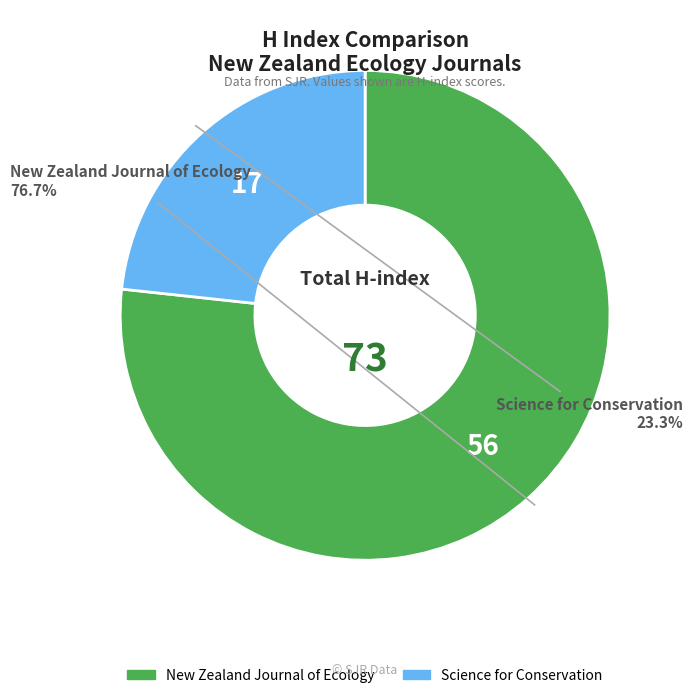

How many slices are in this pie chart?

2